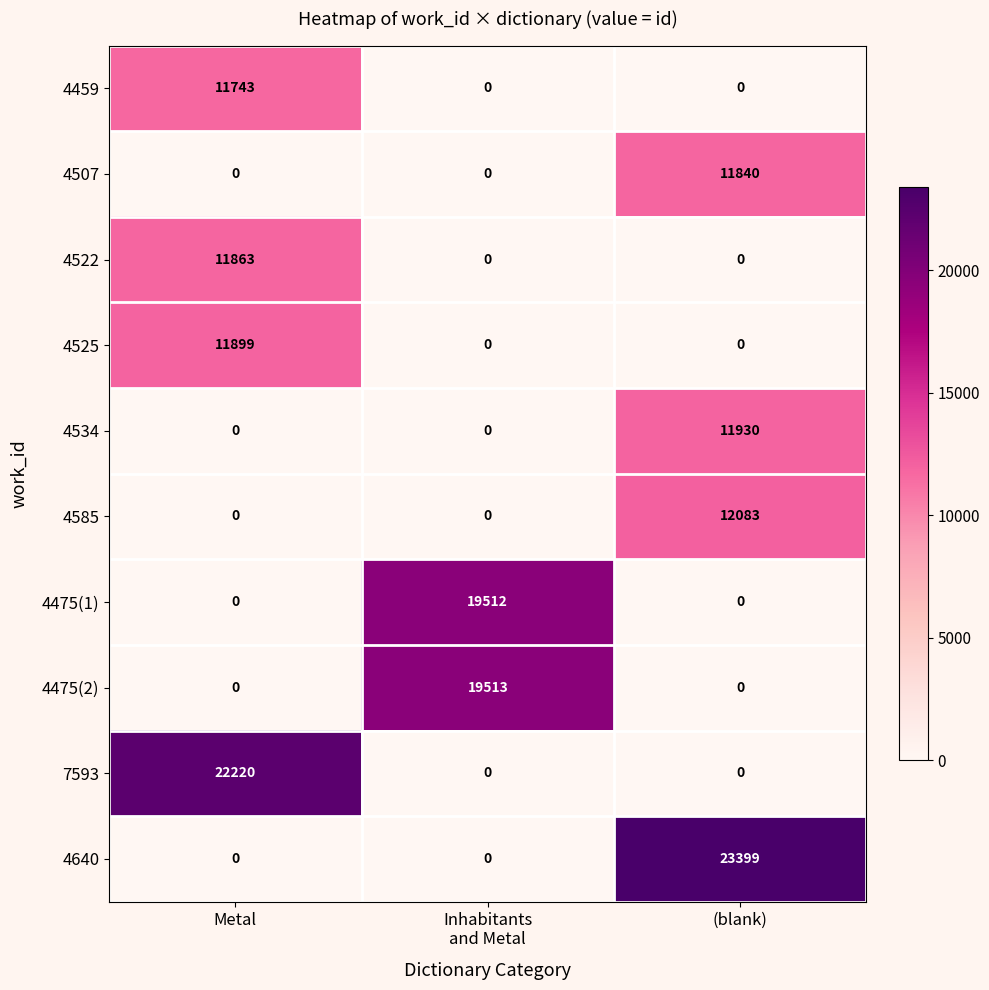

How many 4507 values are between 0 and 11840?

3